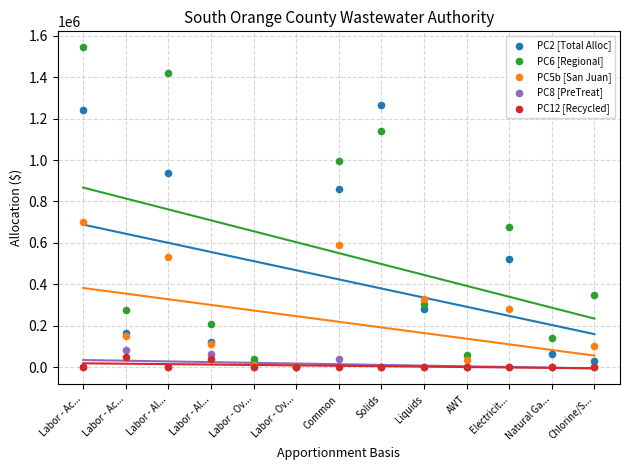

What are all the series names shown in the legend?

PC2 [Total Alloc], PC6 [Regional], PC5b [San Juan], PC8 [PreTreat], PC12 [Recycled]